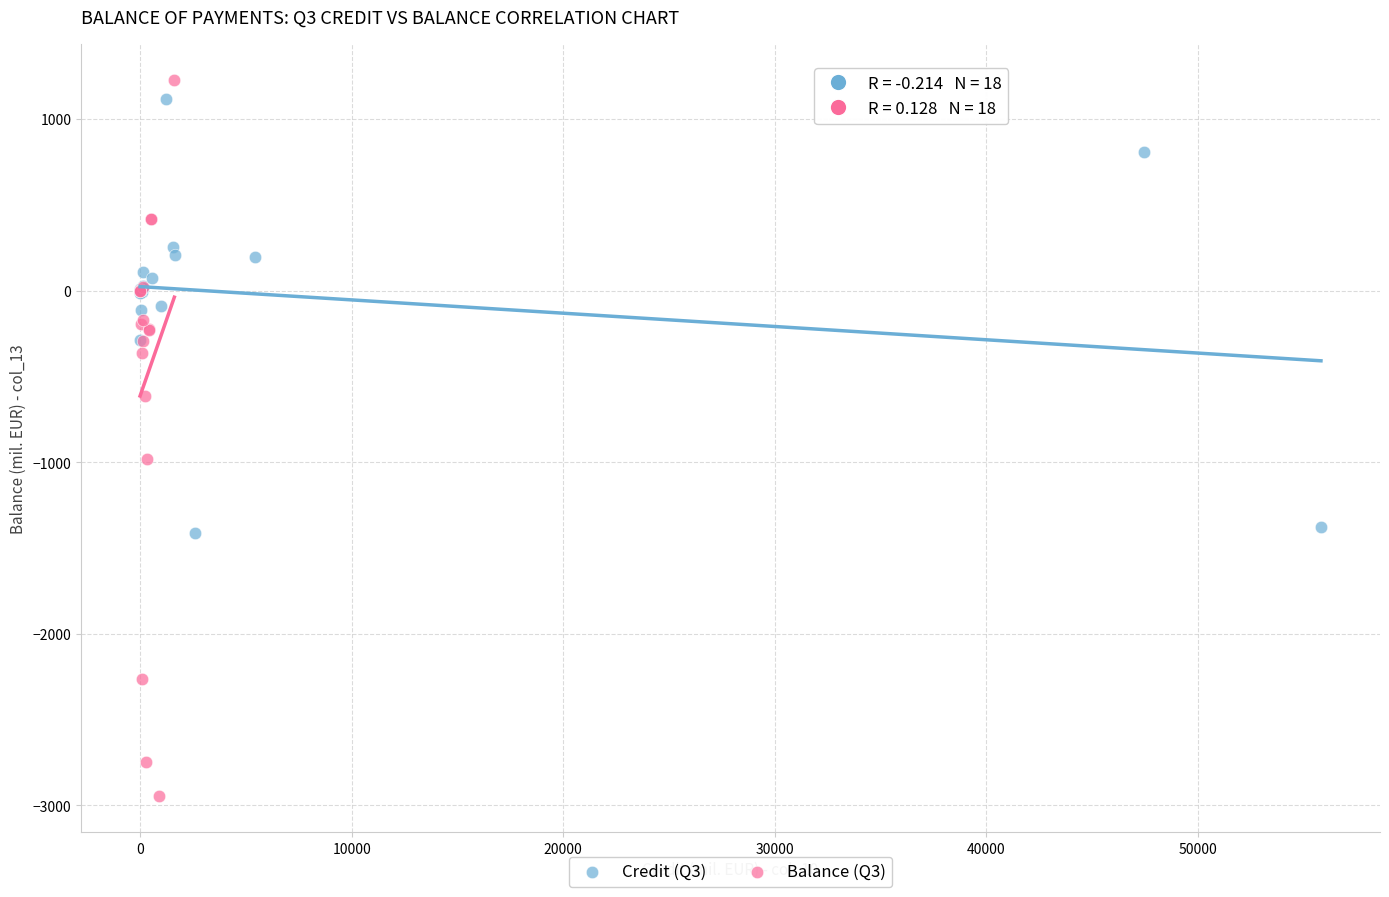

Which series reaches the minimum Y coordinate?

Balance (Q3)